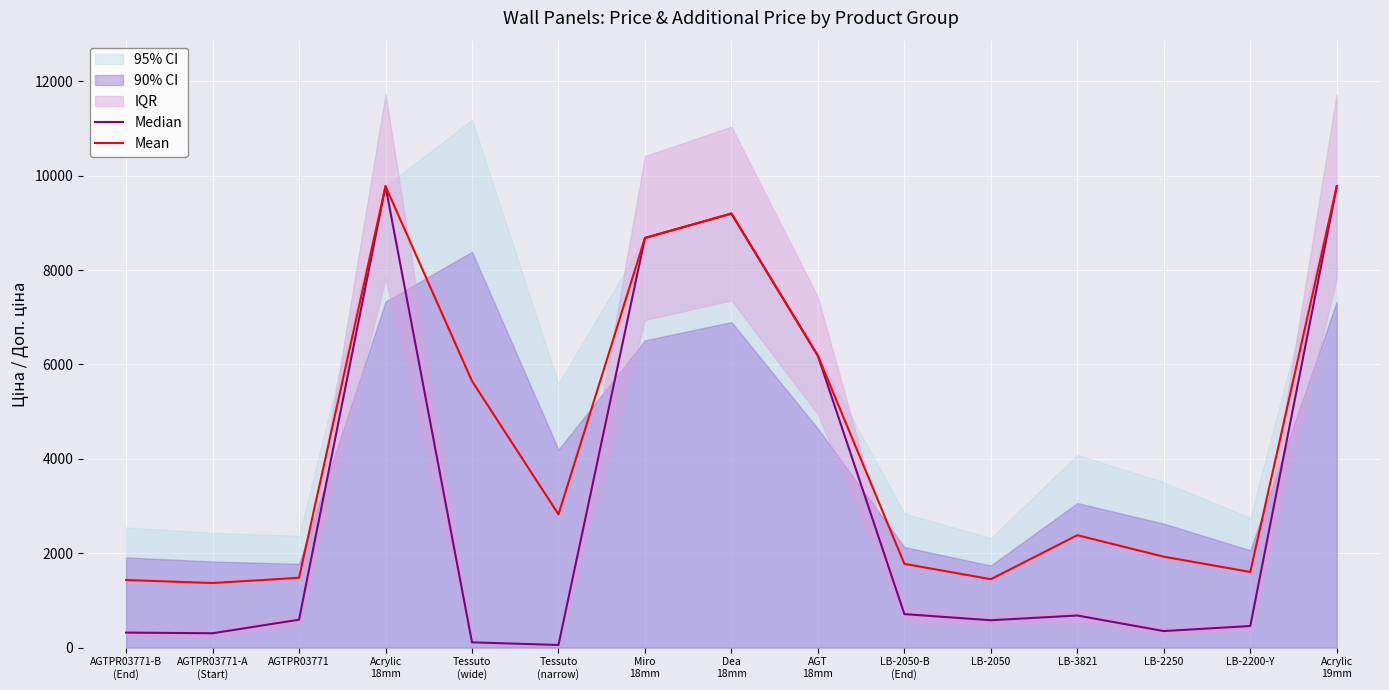

Where is the first local maximum for Mean?

Acrylic
18mm